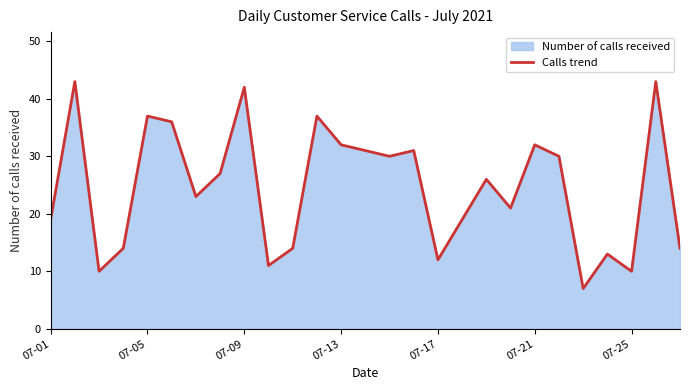

The value at 15 is 55. True or false?

False